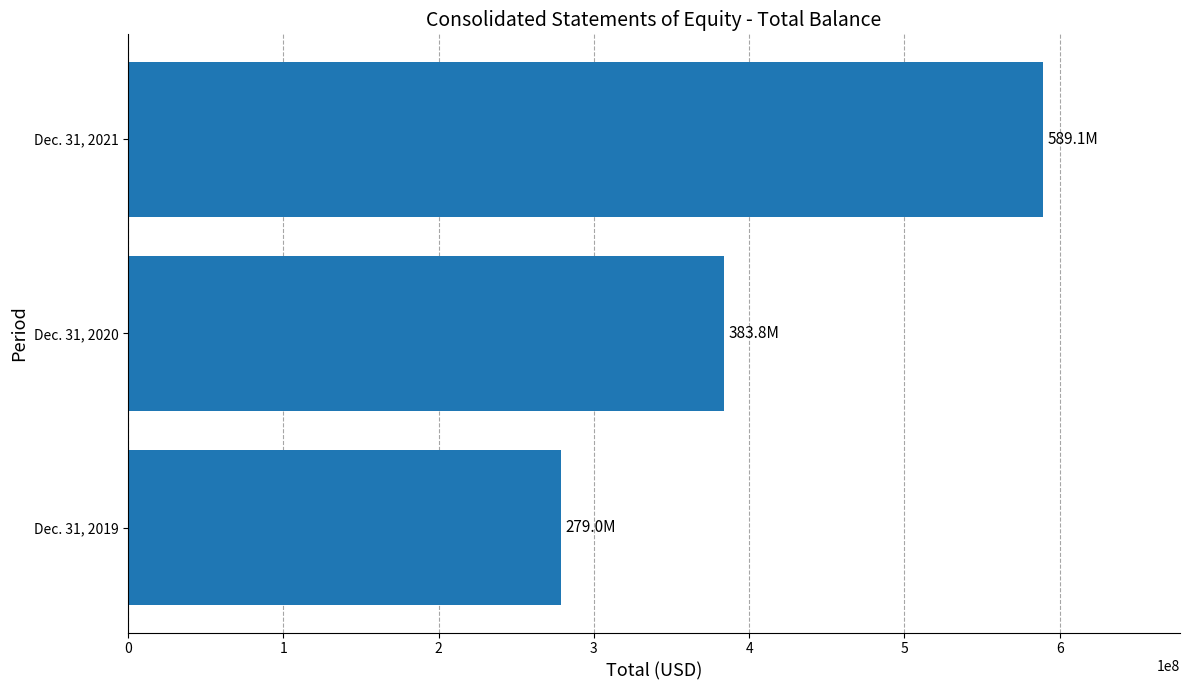

Reading bottom to top, what are all the values shown in this chart?

278970000	383790000	589066000